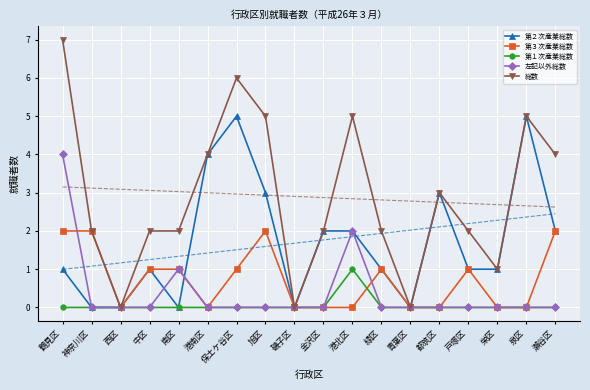

True or false: 第１次産業総数 has more than 0 interior local peaks.

True